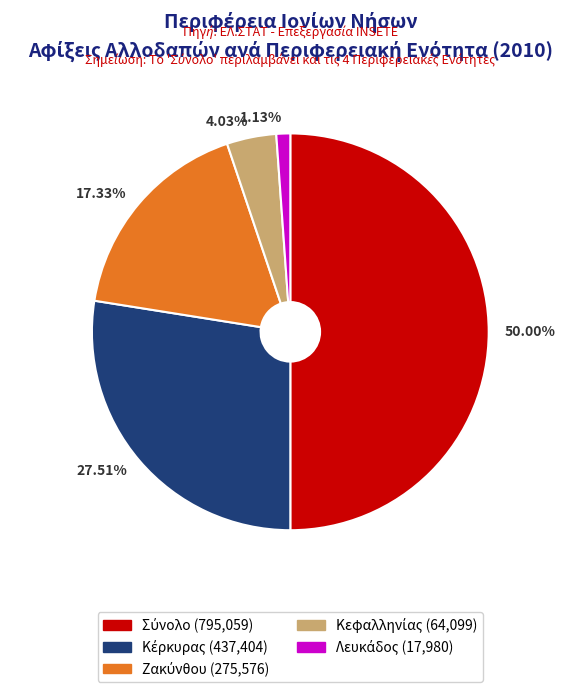

Which slice is the largest?

50.00%